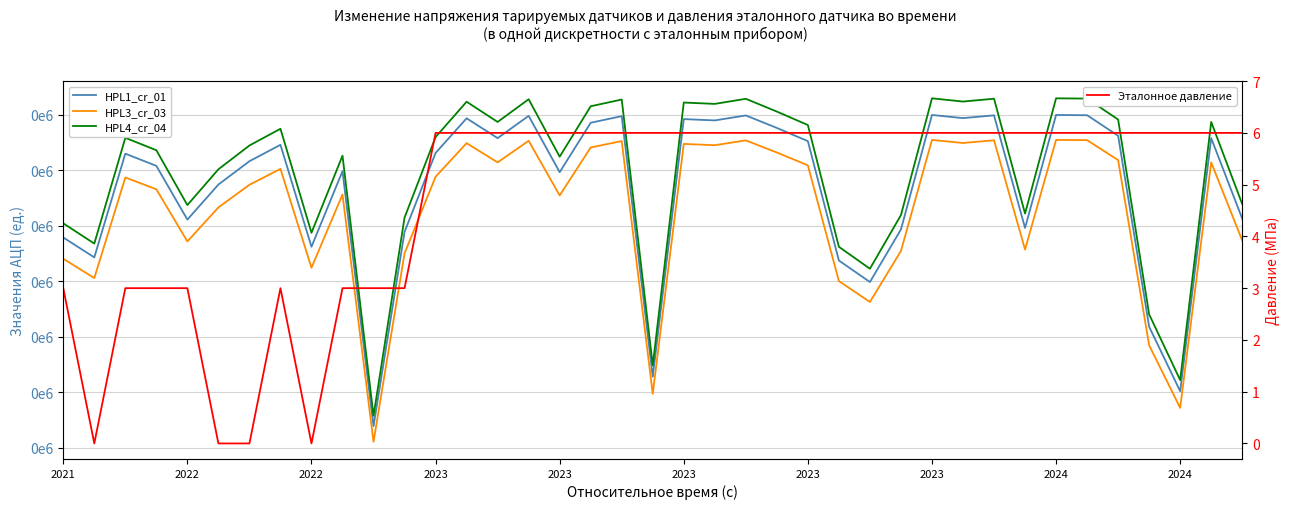

Which series has the largest total across all categories?

HPL4_cr_04